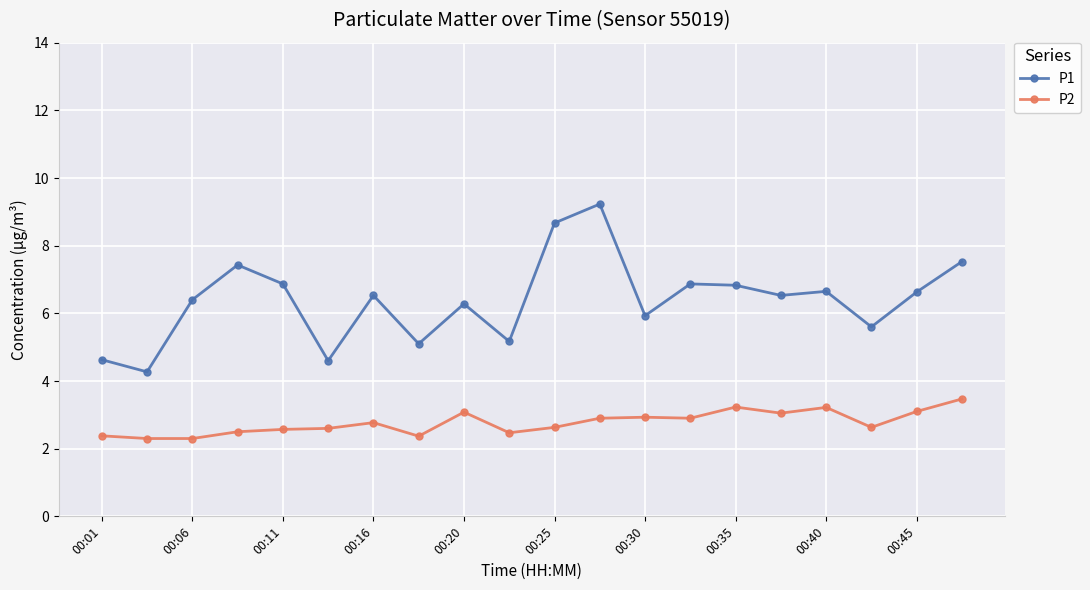

What is the value of the P1 point at the 15th from the left?

6.8